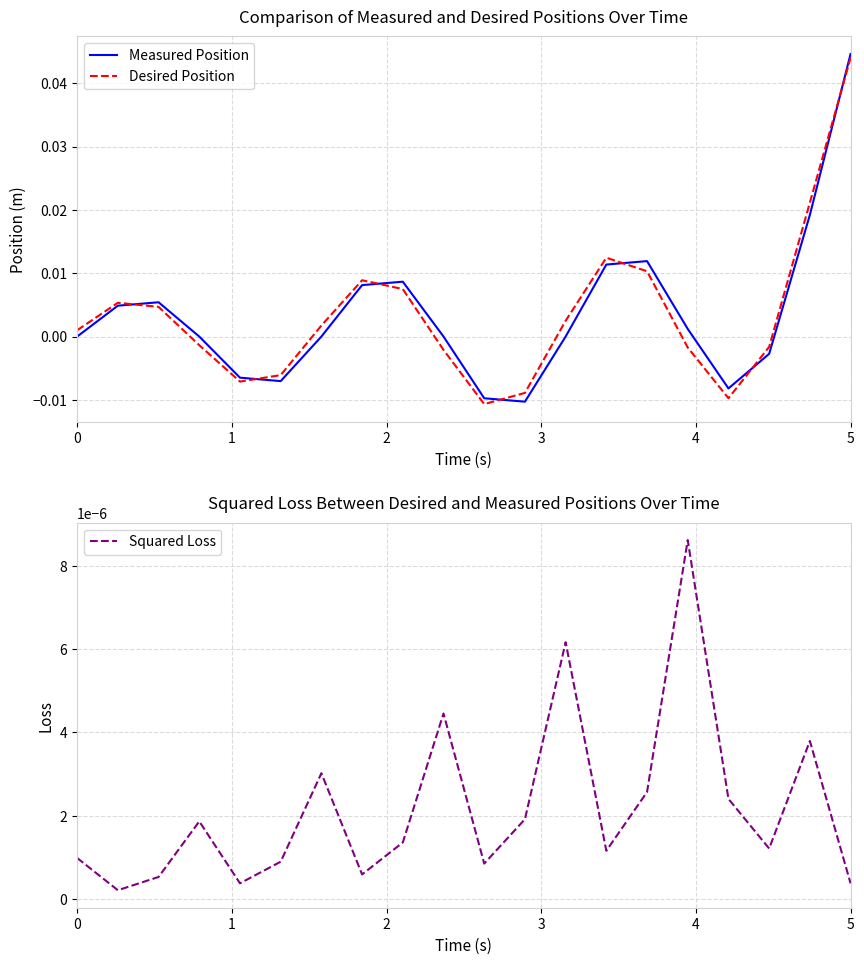

True or false: Desired Position has more than 1 interior local peaks.

True